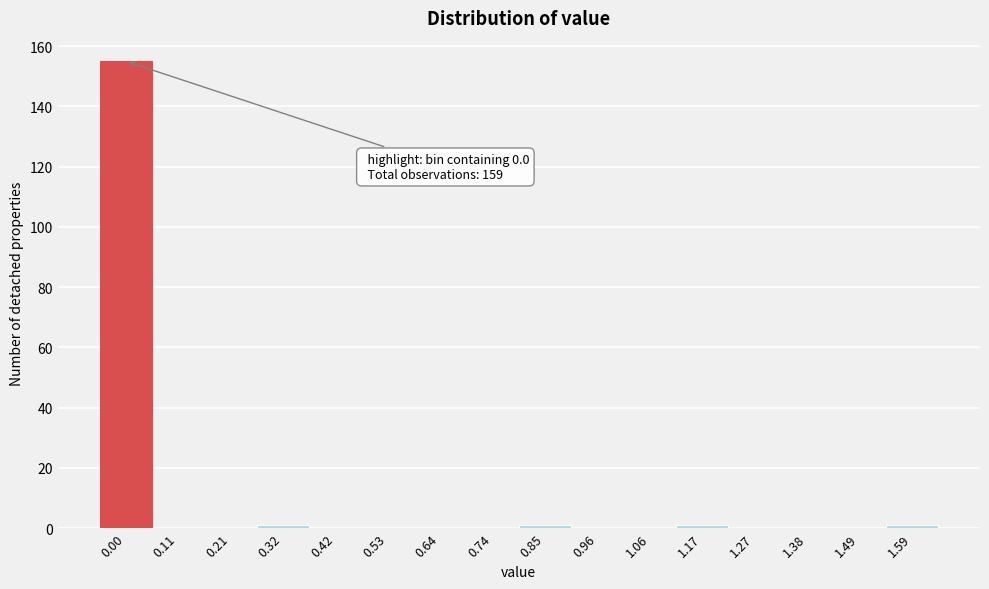

Reading left to right, transcribe all the data shown in this chart.

0.00=155	0.11=0	0.21=0	0.32=1	0.42=0	0.53=0	0.64=0	0.74=0	0.85=1	0.96=0	1.06=0	1.17=1	1.27=0	1.38=0	1.49=0	1.59=1